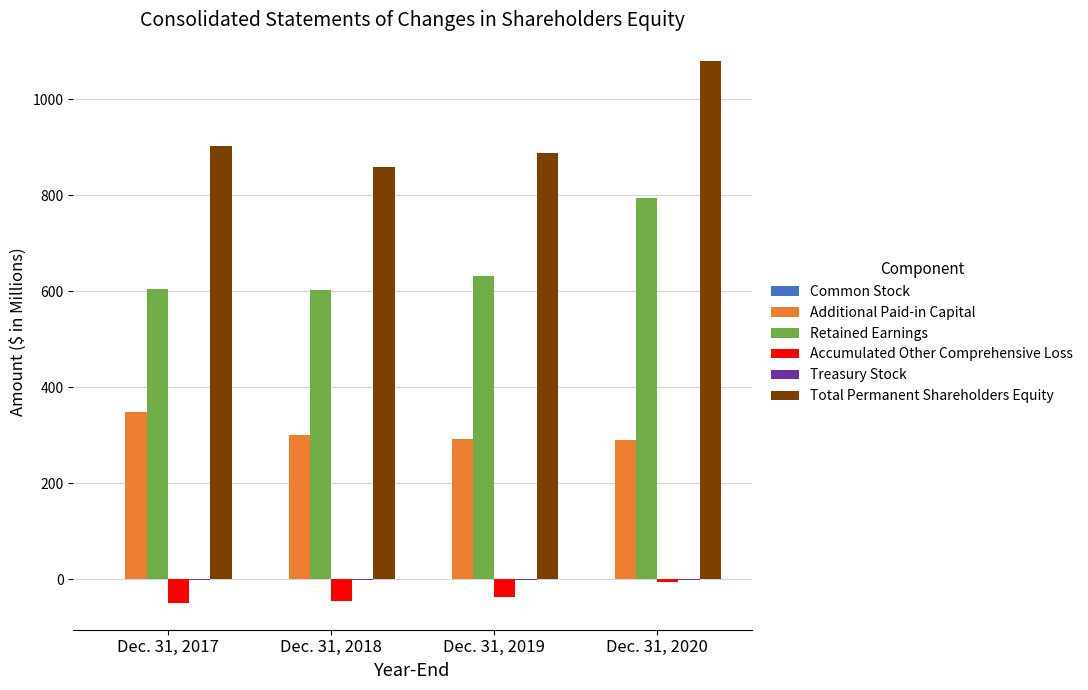

At which label does Total Permanent Shareholders Equity reach its peak?

Dec. 31, 2020